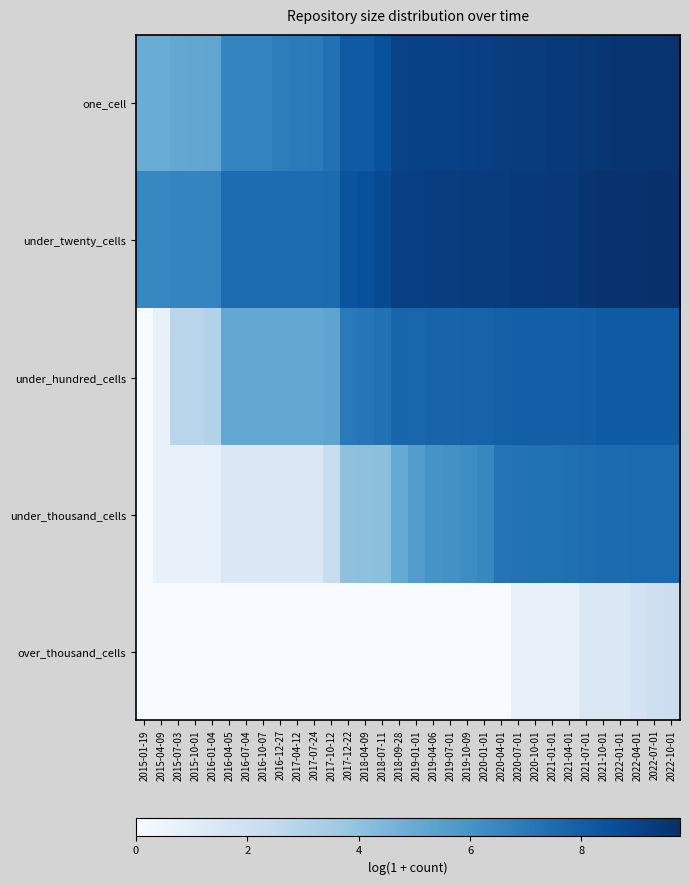

Which series has the widest spread of values?

under_hundred_cells